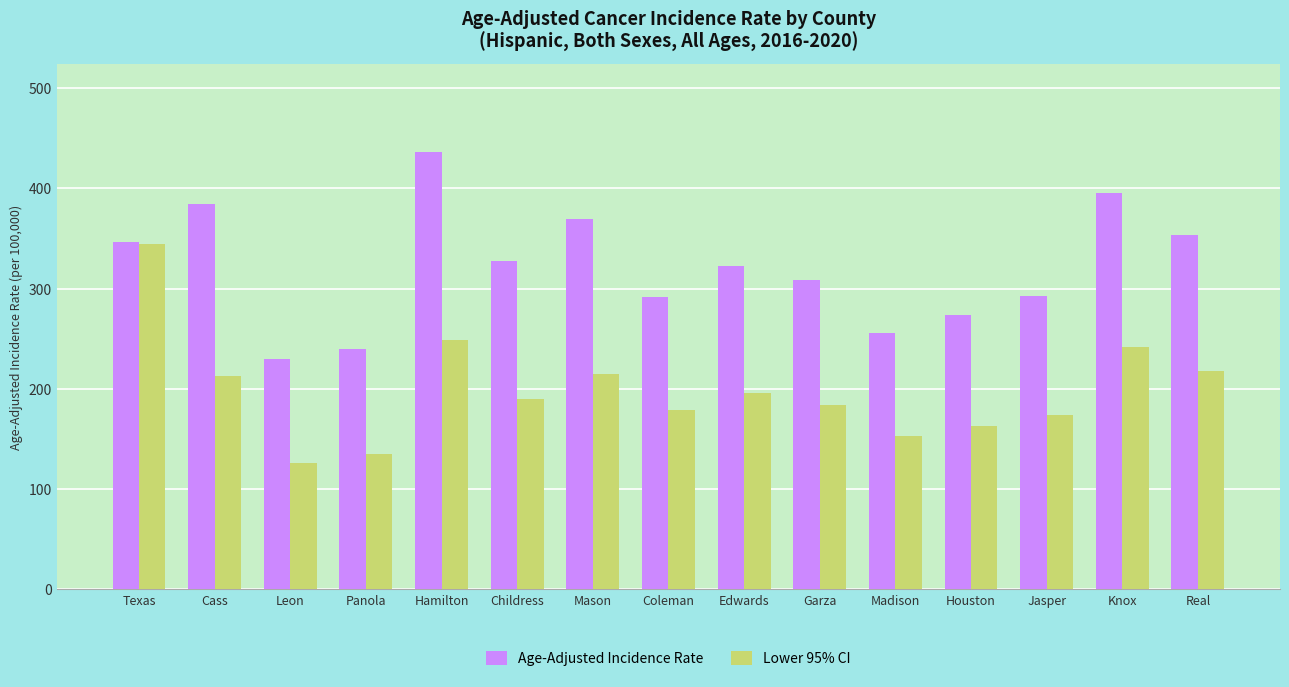

What is the difference between the maximum and minimum values in the Age-Adjusted Incidence Rate series?

206.4